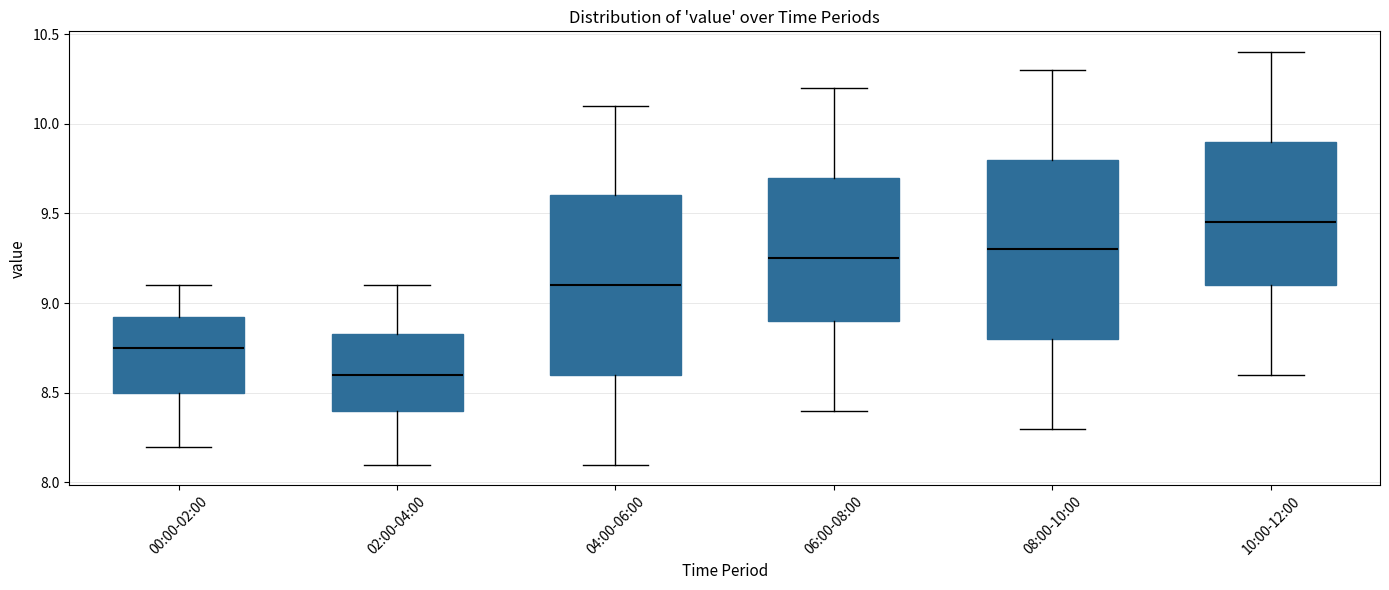

Reading left to right, transcribe this box plot: for each box, give where its median line is, the range the box spans, and where its two whiskers end, as read against the y-axis. The values are not printed on the chart, so give them approximately, as read against the axis.

00:00-02:00: median 8.75, box 8.50 to 8.95, whiskers 8.20 to 9.10
02:00-04:00: median 8.60, box 8.40 to 8.85, whiskers 8.10 to 9.10
04:00-06:00: median 9.10, box 8.60 to 9.60, whiskers 8.10 to 10.10
06:00-08:00: median 9.25, box 8.90 to 9.70, whiskers 8.40 to 10.20
08:00-10:00: median 9.30, box 8.80 to 9.80, whiskers 8.30 to 10.30
10:00-12:00: median 9.45, box 9.10 to 9.90, whiskers 8.60 to 10.40